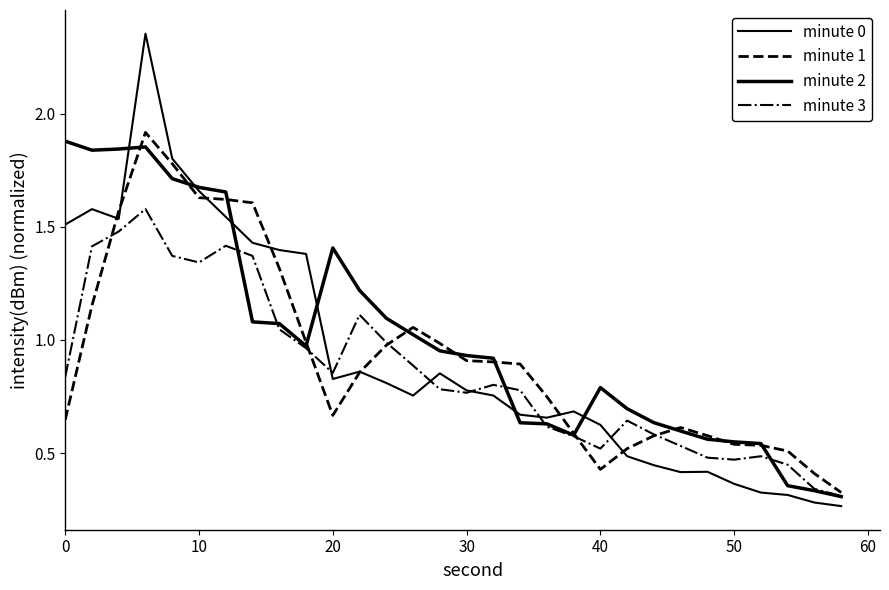

How many lines are shown in the chart?

4